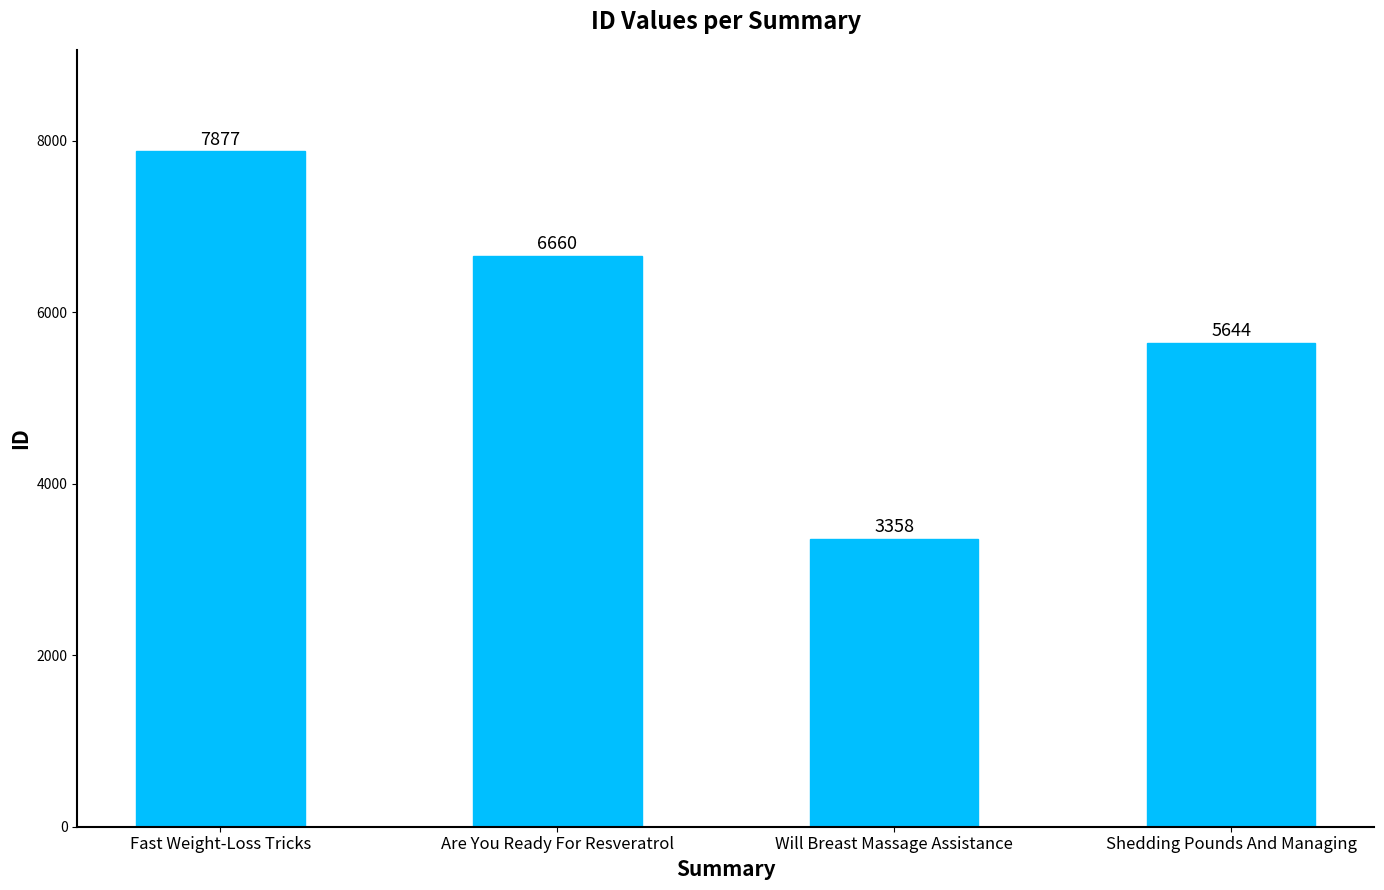

What is the difference between the maximum and minimum values?

4519